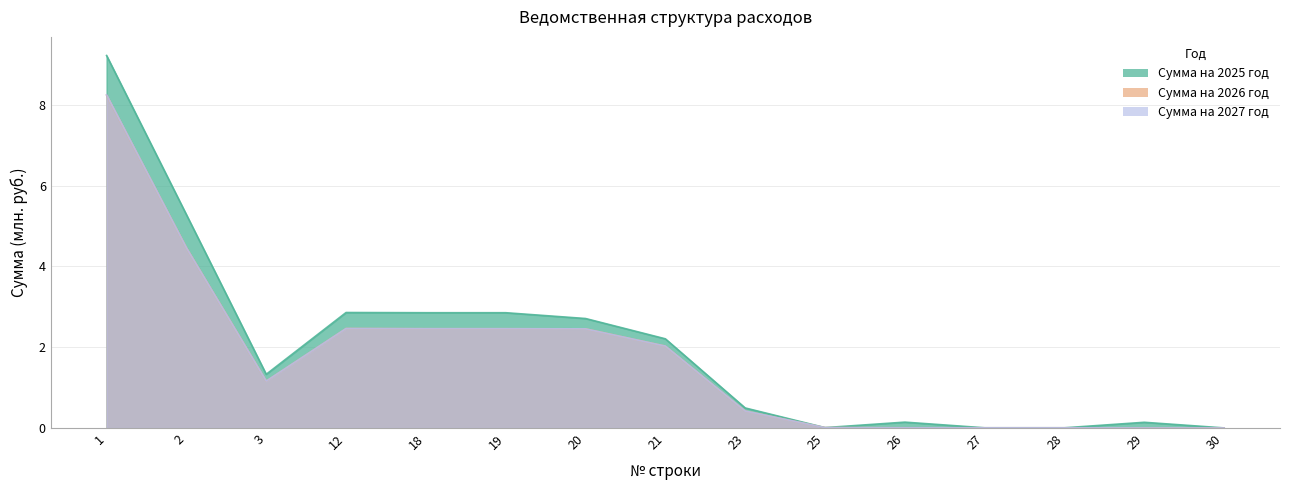

What is the difference between the highest and lowest values at 19?

0.4